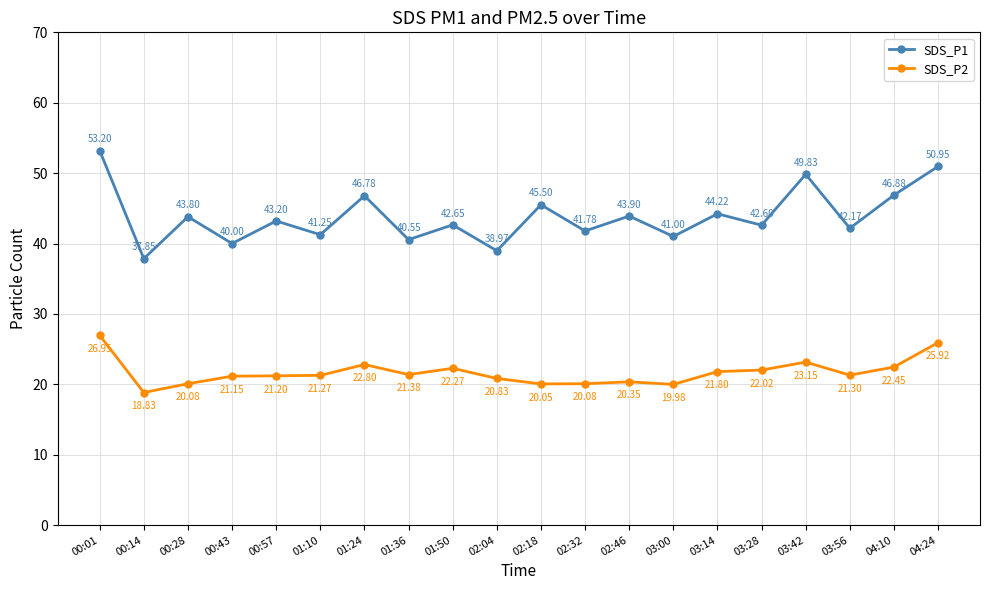

What is the total value across all series at 03:14?

66.0